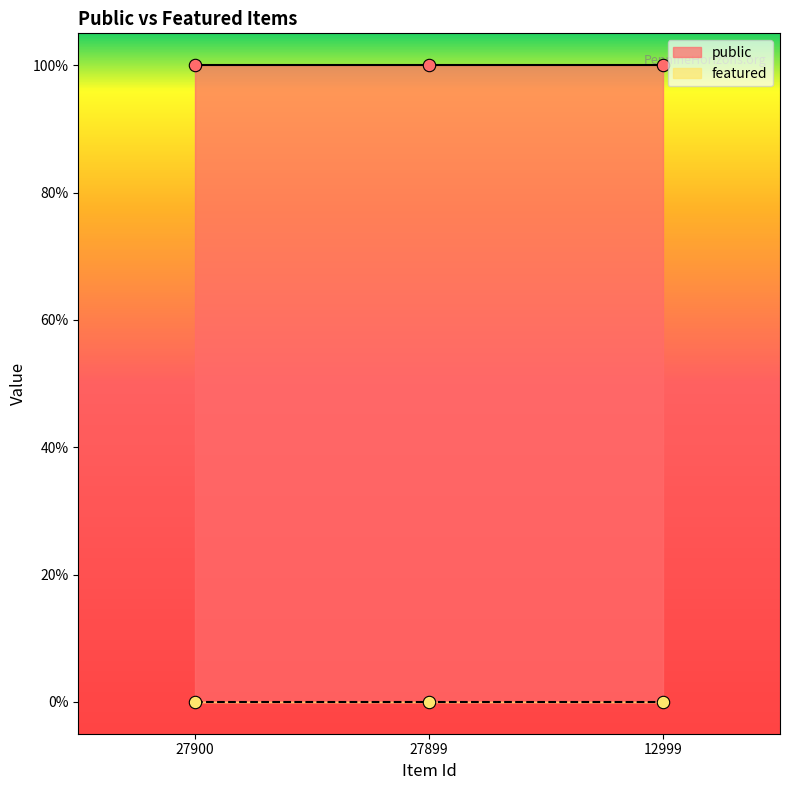

Which series has the largest total across all categories?

public